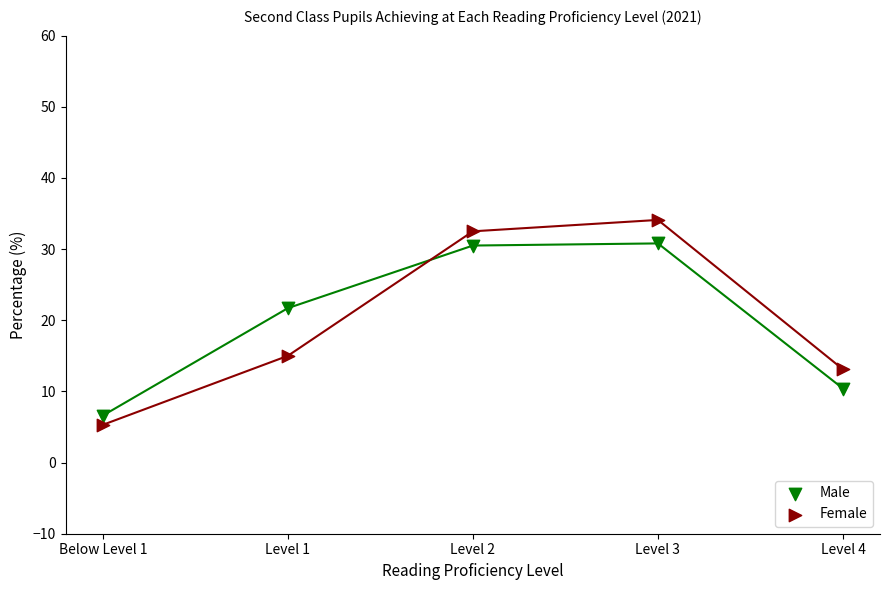

Which series has the largest Y range (max minus min)?

Female